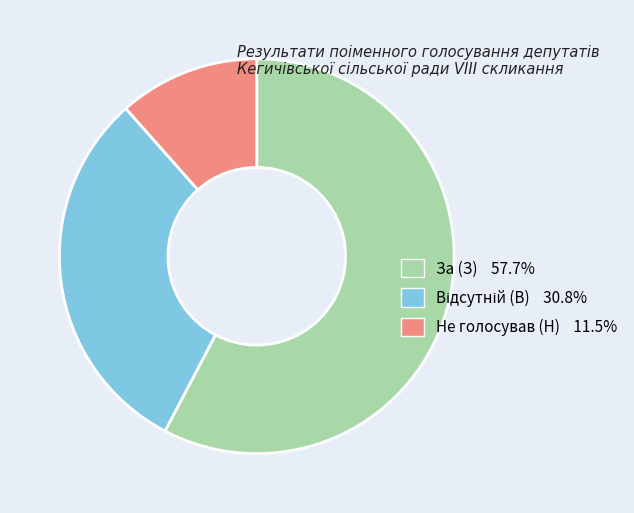

Does За (З) 57.7% account for over 50% of the chart?

Yes